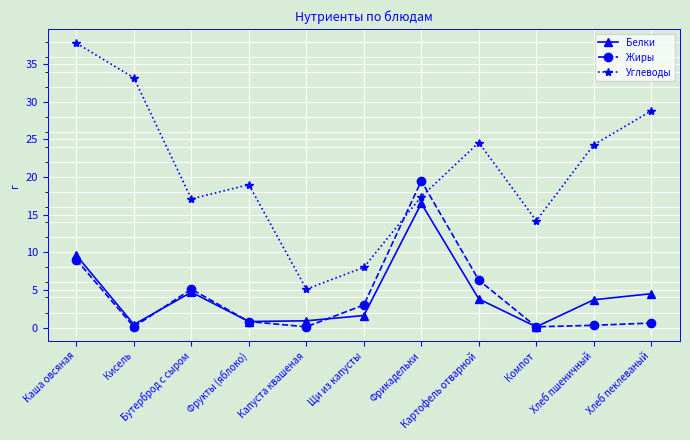

What is the label of the 8th point from the left?

Картофель отварной